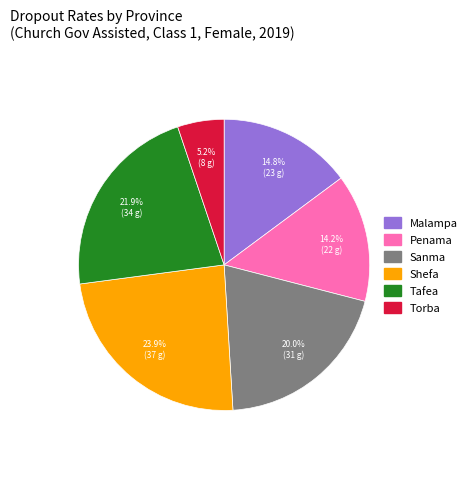

Rank the categories by value from highest to lowest.

Shefa, Tafea, Sanma, Malampa, Penama, Torba